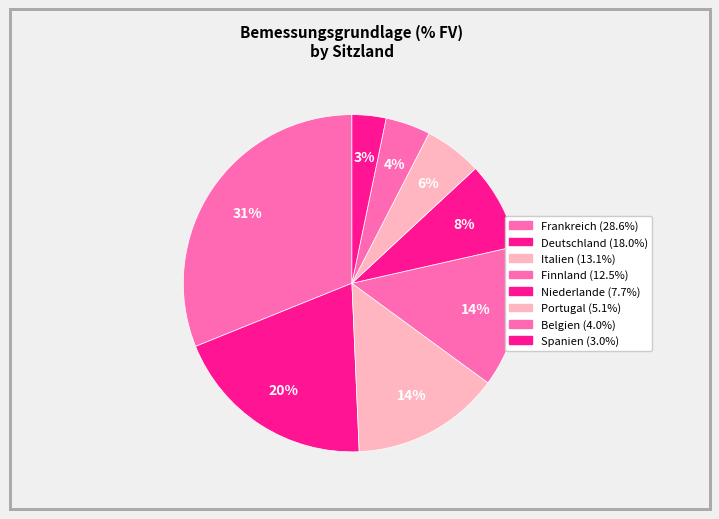

Count the number of slices in the pie.

8